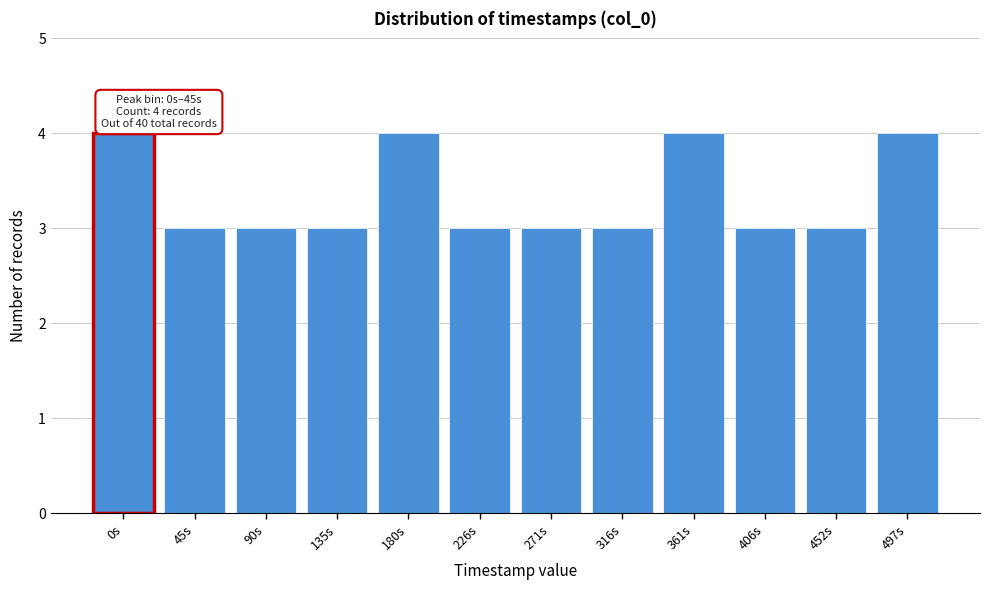

Reading right to left, transcribe all the data shown in this chart.

497s=4	452s=3	406s=3	361s=4	316s=3	271s=3	226s=3	180s=4	135s=3	90s=3	45s=3	0s=4